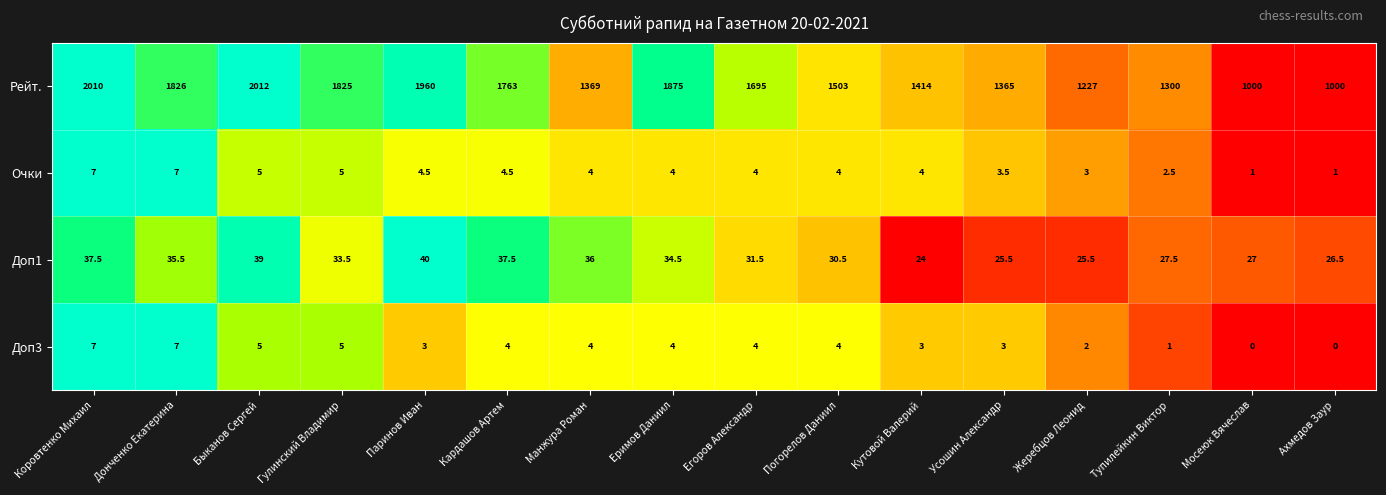

True or false: Доп1 has a value of 10.8 at Мосеюк Вячеслав.

False